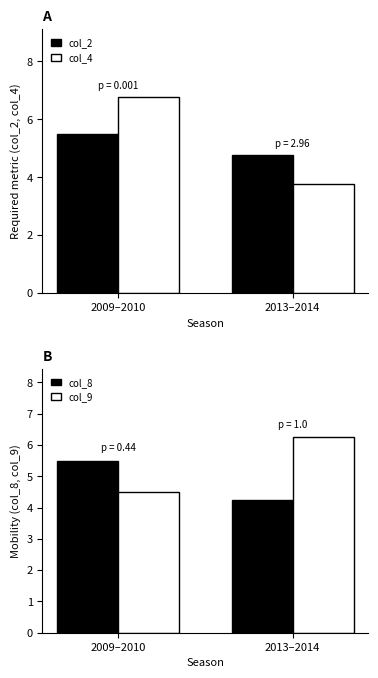

What is the label of the 2nd bar from the right?

2009–2010